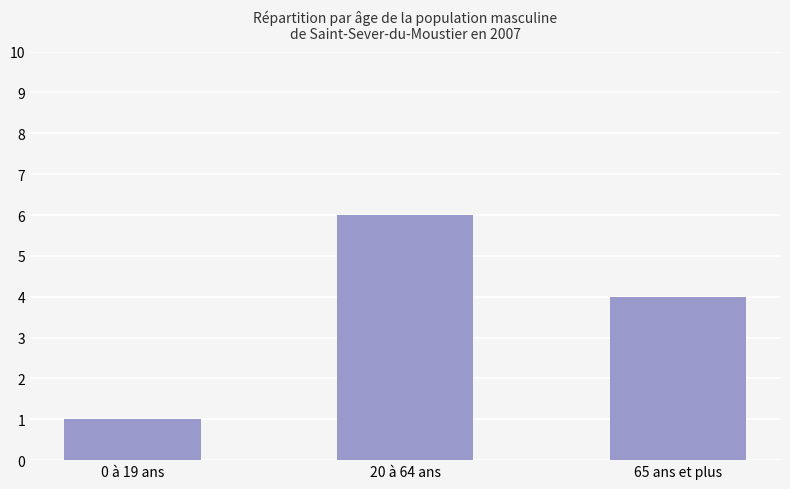

The value at 0 à 19 ans is 1. True or false?

True